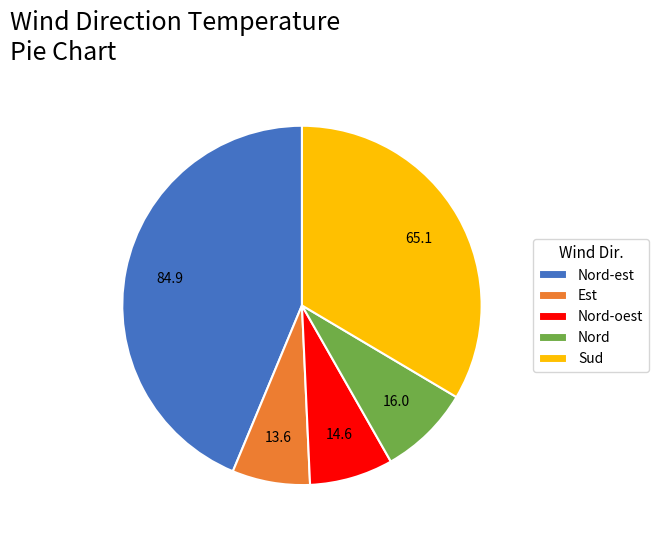

How many segments does this pie chart have?

5